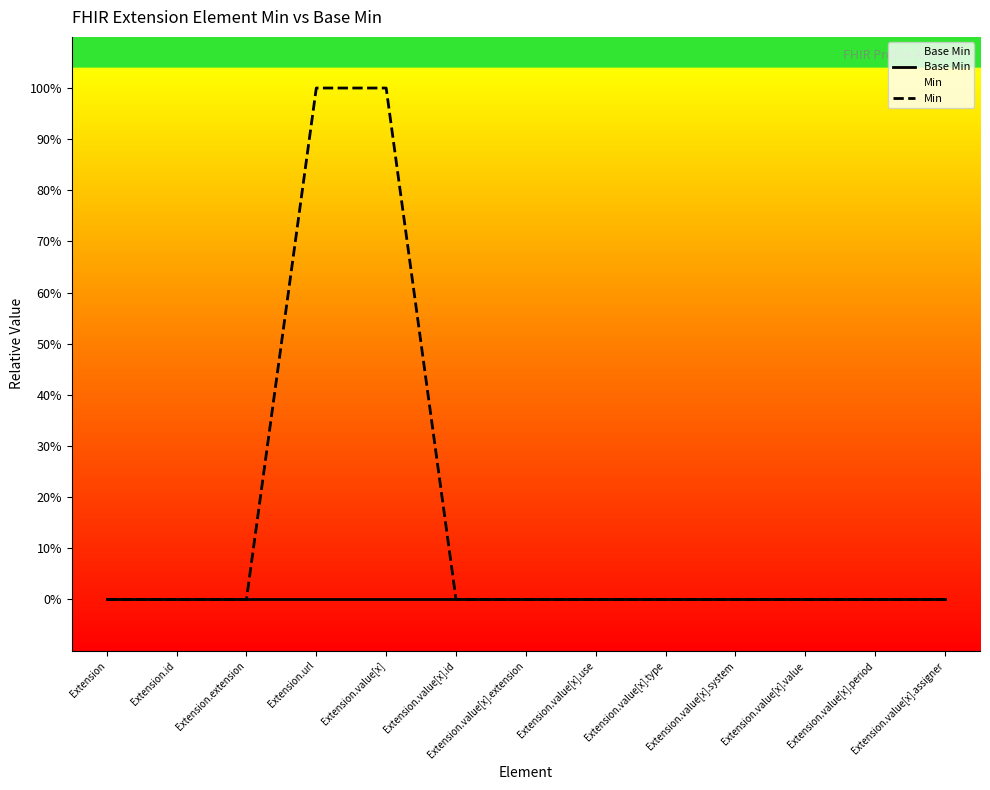

What is the highest value of the Min series?

1